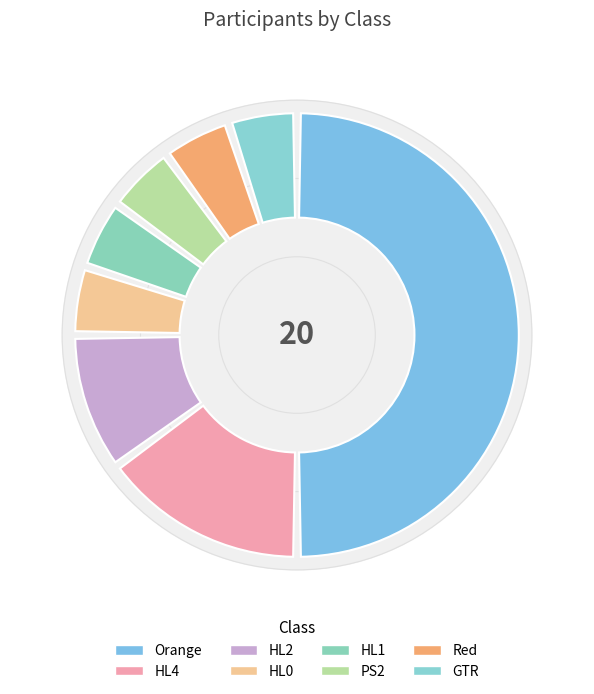

How many slices are in this pie chart?

8